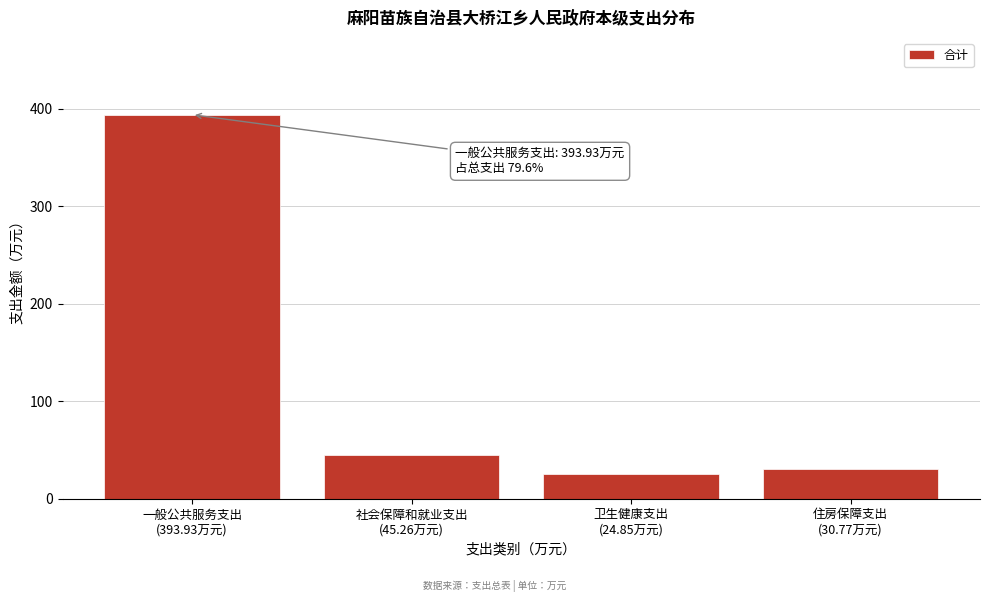

Reading right to left, list all the values displayed in this chart.

30.8	24.9	45.3	393.9